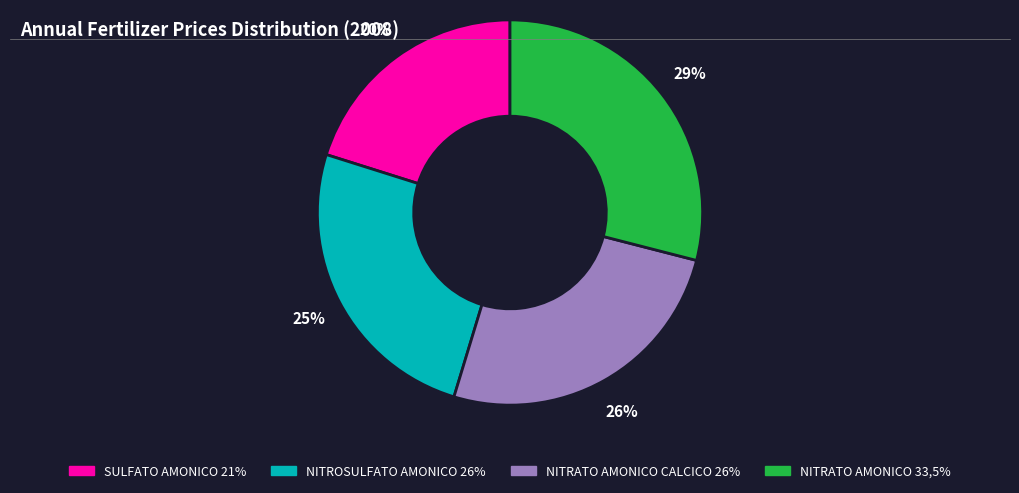

Which slice is the smallest?

SULFATO AMONICO 21%